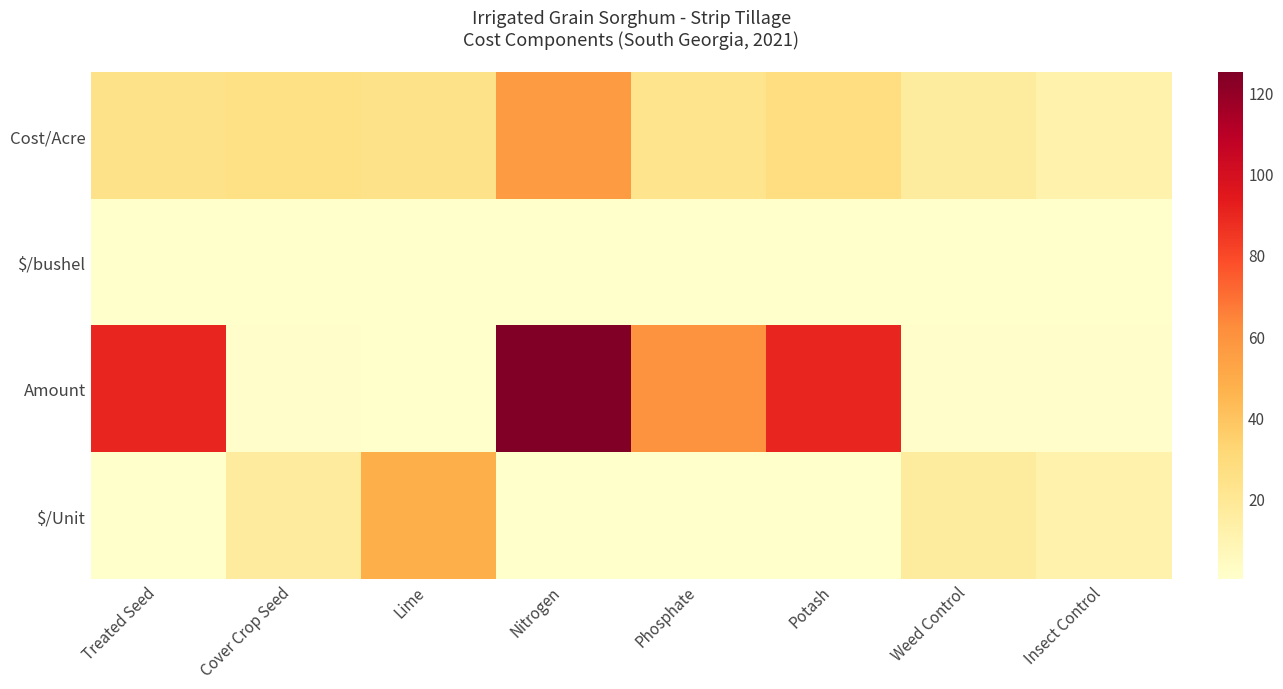

List the series in order of their peak value, highest first.

Amount, Cost/Acre, $/Unit, $/bushel